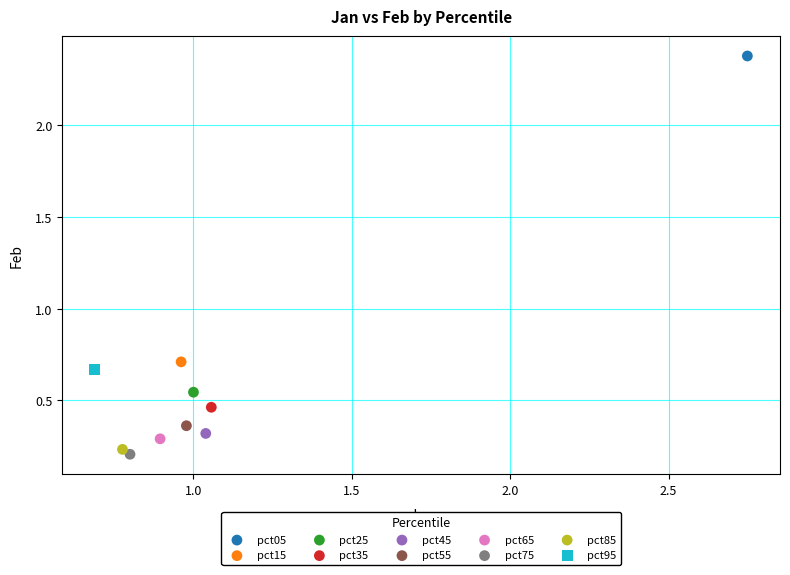

What are all the series names shown in the legend?

pct05, pct15, pct25, pct35, pct45, pct55, pct65, pct75, pct85, pct95